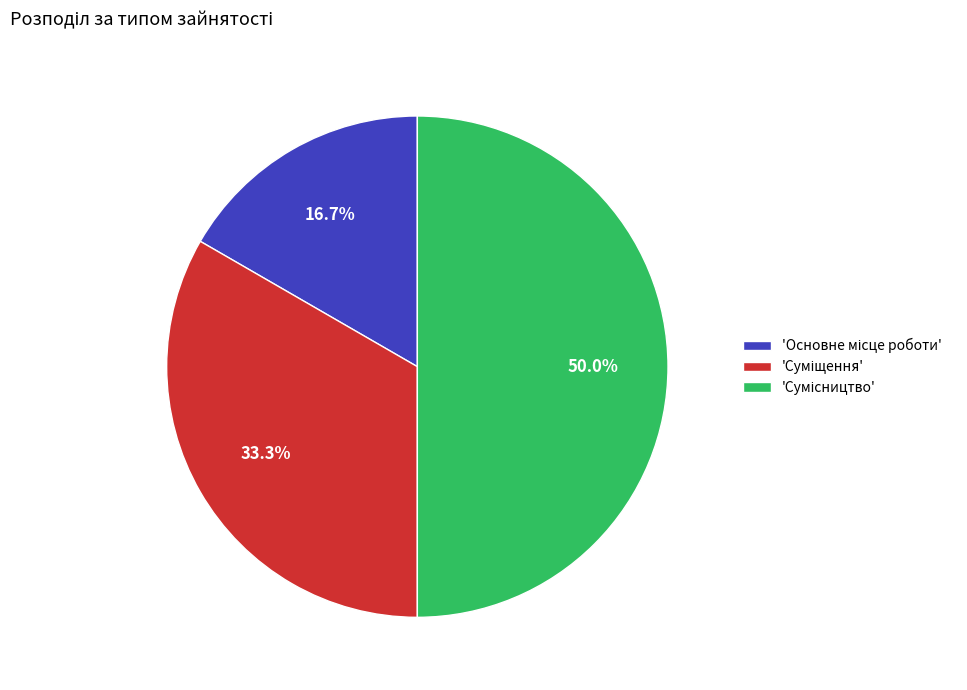

Is there a majority slice in this chart?

No